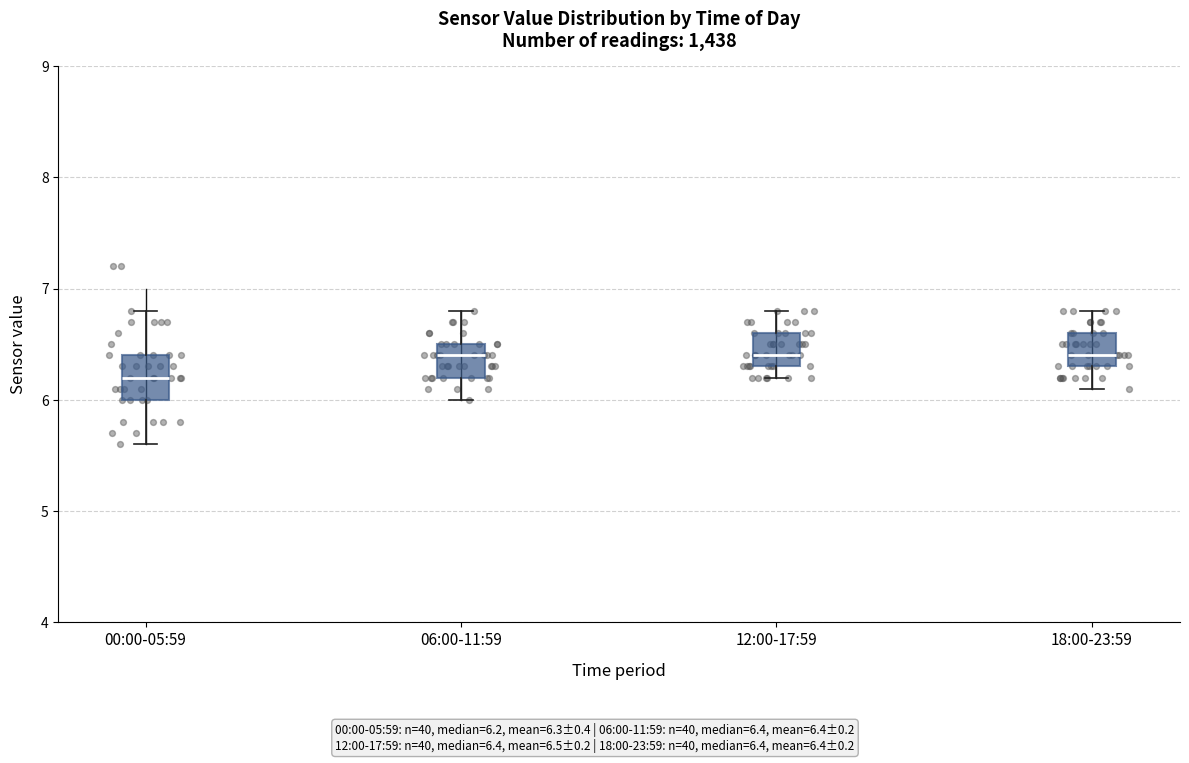

Where is the upper edge of the box for 06:00-11:59 on the y-axis? The values are not printed on the chart, so give them approximately, as read against the axis.

6.5